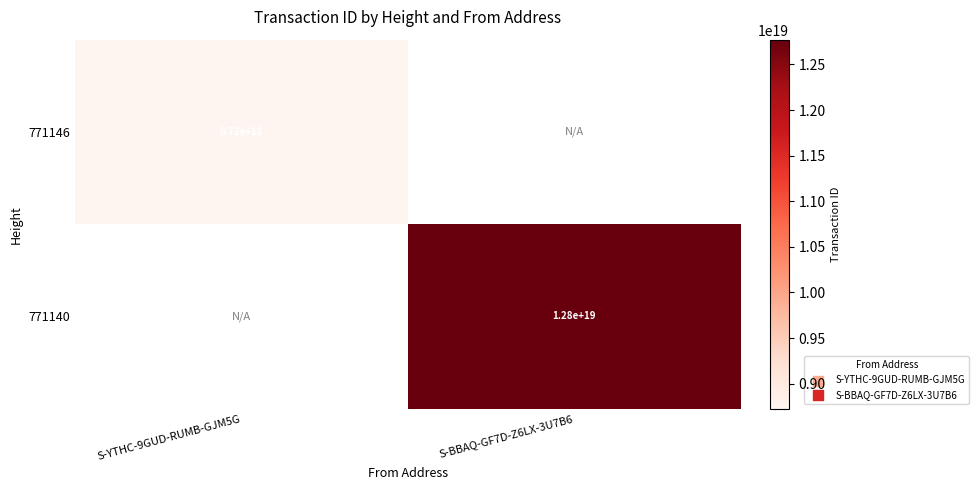

True or false: 771140 has a value of 12800000000000000000 at S-BBAQ-GF7D-Z6LX-3U7B6.

True